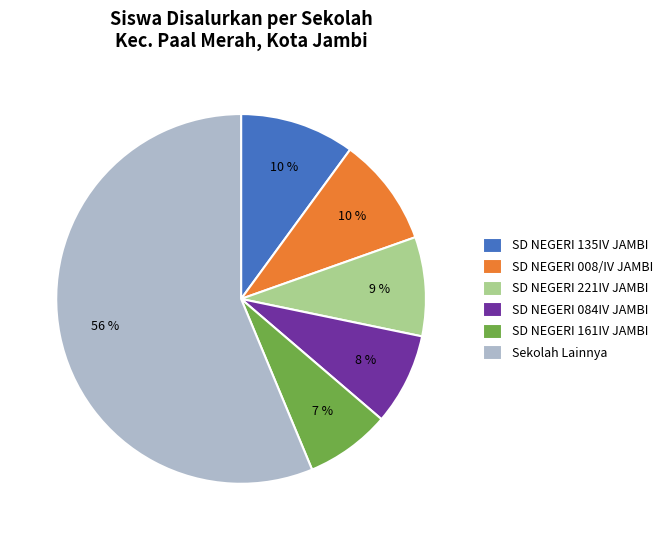

Do SD NEGERI 161IV JAMBI and SD NEGERI 221IV JAMBI together represent more than half of the pie?

No